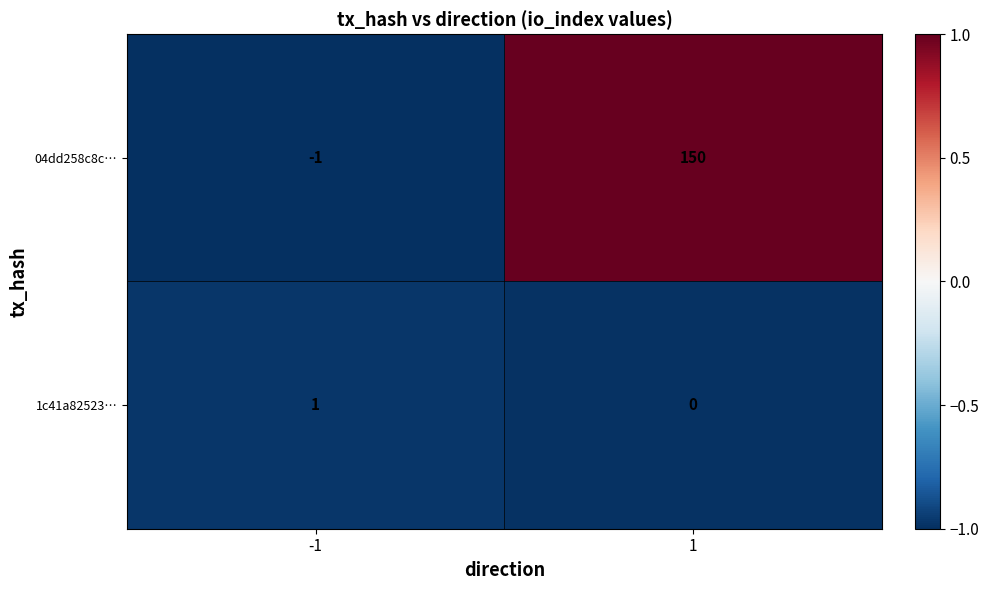

How many categories are shown in the chart?

2